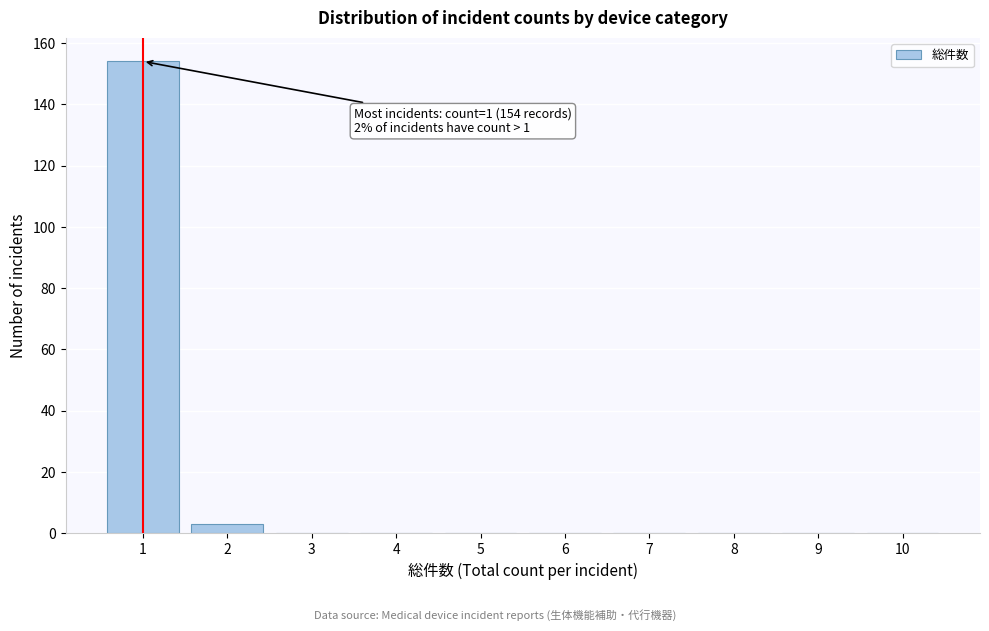

Reading left to right, what are all the values shown in this chart?

1=154	2=3	3=0	4=0	5=0	6=0	7=0	8=0	9=0	10=0